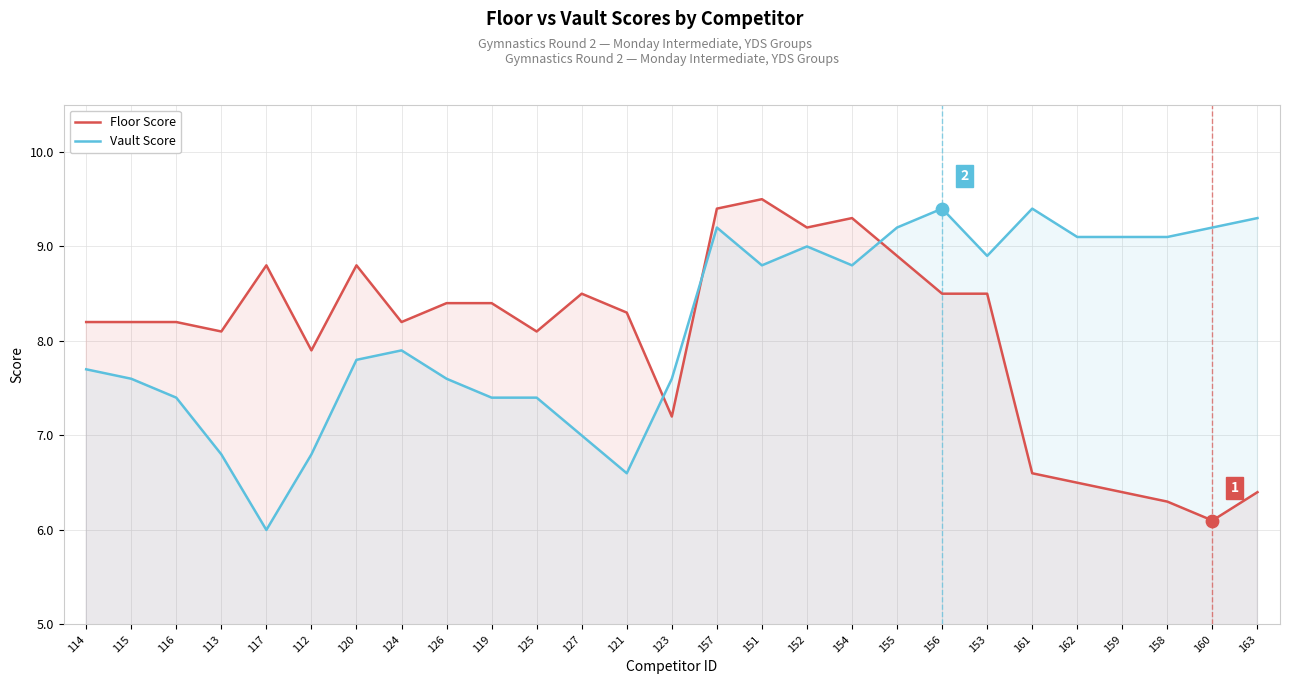

At which category is the sum across all series the highest?

157